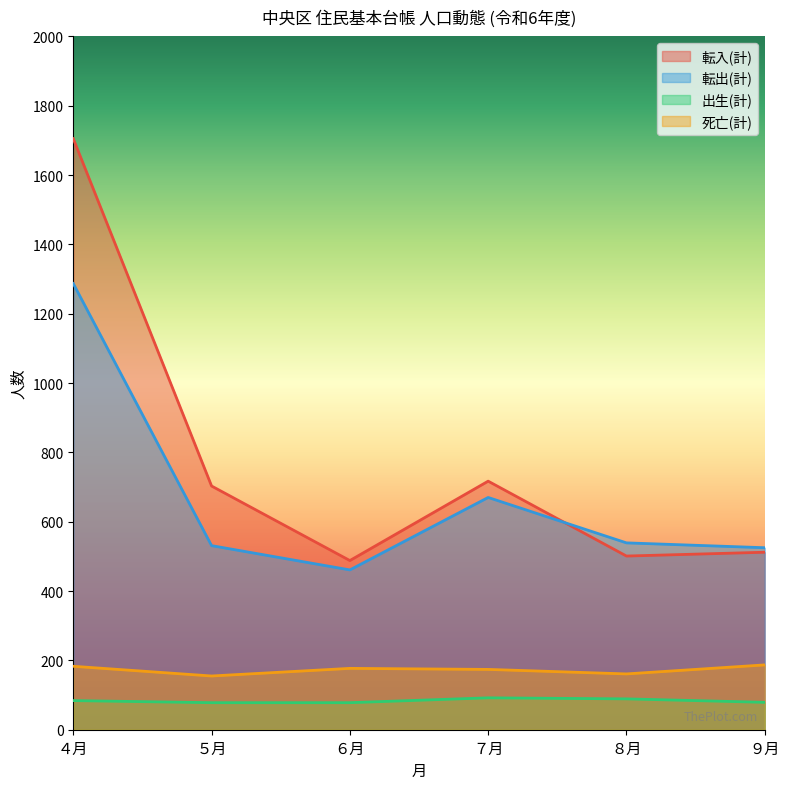

What is the minimum value shown in the chart?

78